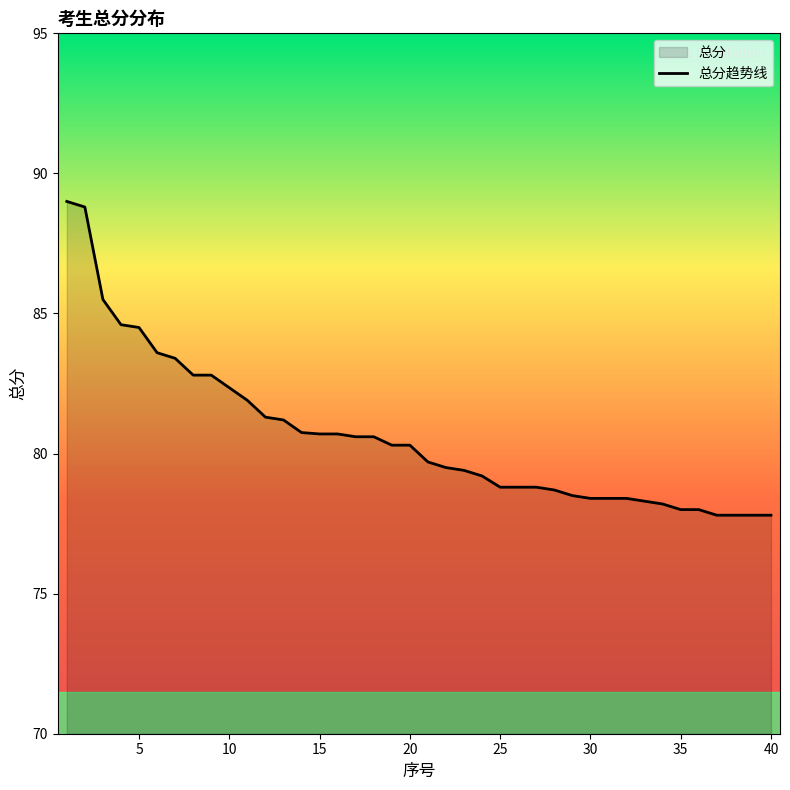

True or false: the data shows 35.4 at 35.

False